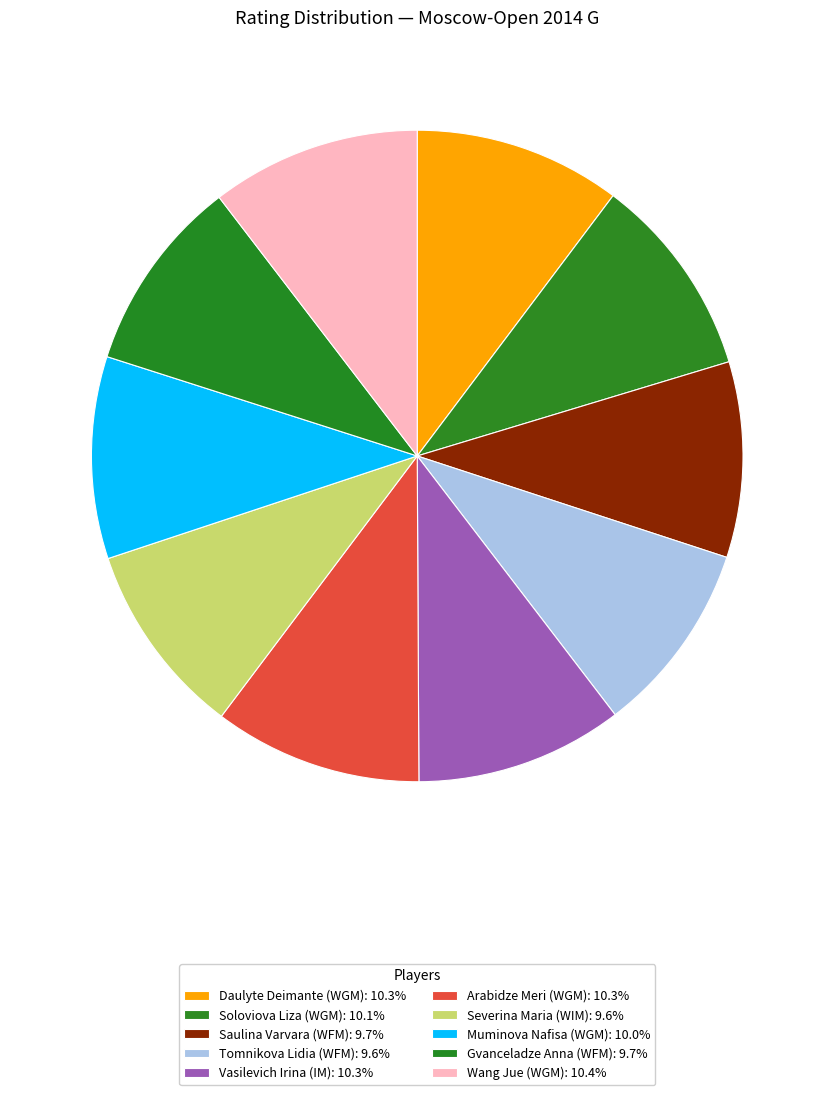

Between Soloviova Liza (WGM) and Severina Maria (WIM), which is larger?

Soloviova Liza (WGM)